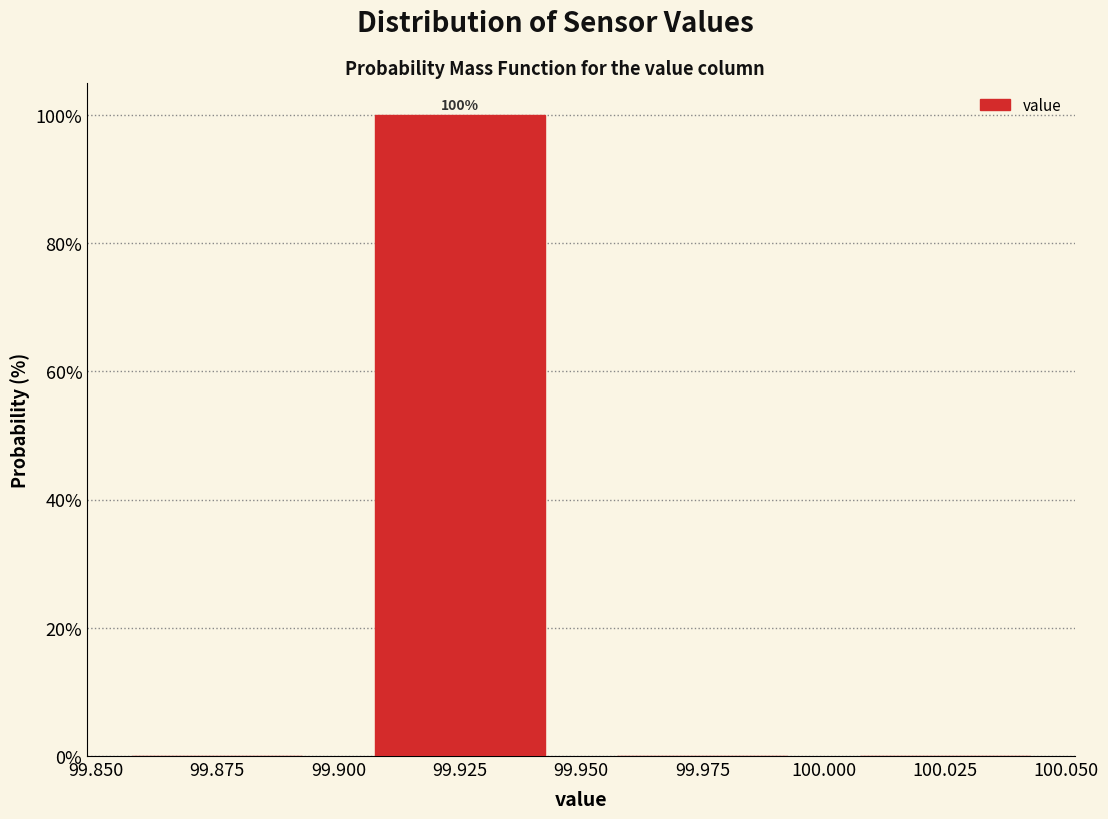

Over which range of the x-axis is the bar tallest?

99.900 to 99.950